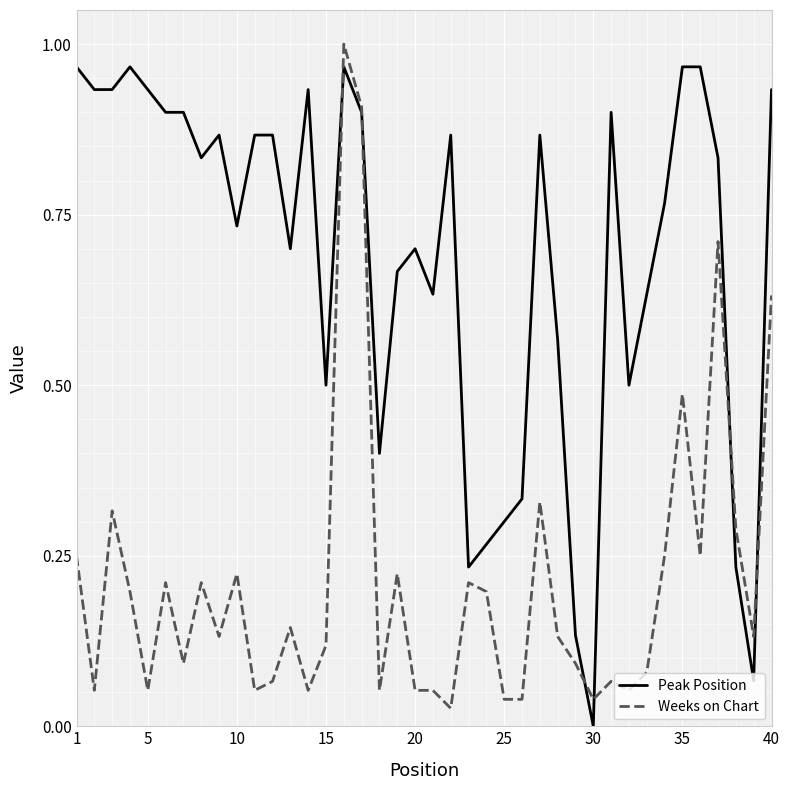

Rank the series by their average value, from lowest to highest.

Weeks on Chart, Peak Position